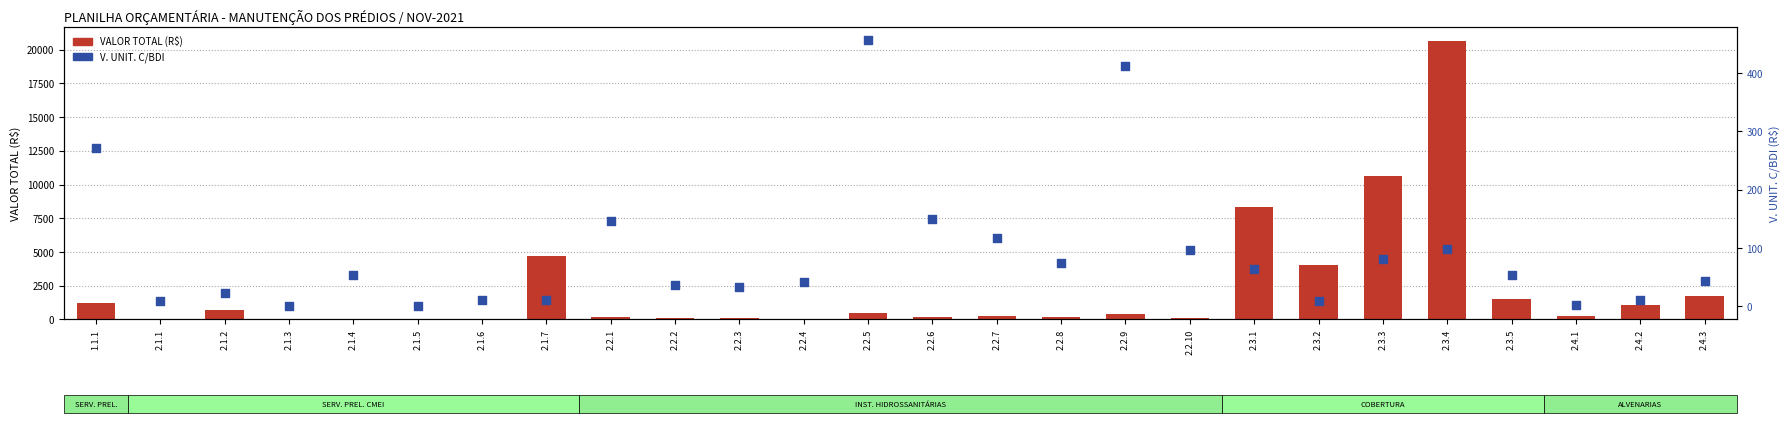

Which series has the largest total across all categories?

VALOR TOTAL (R$)